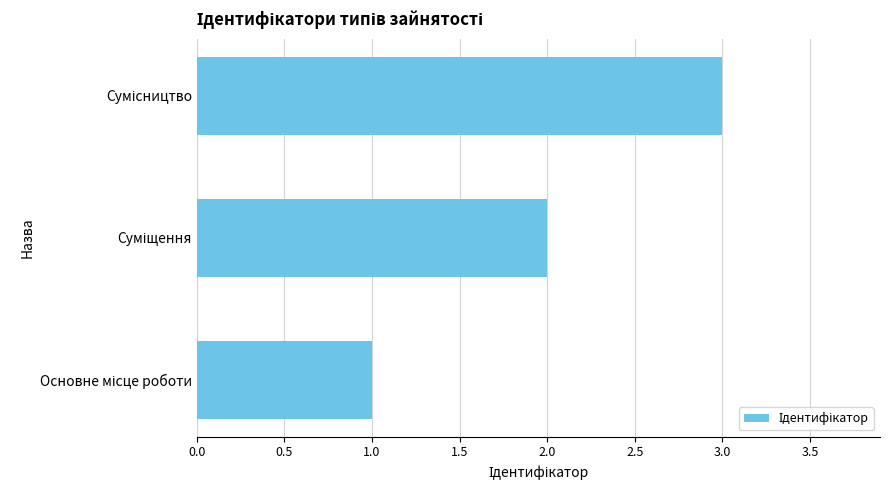

What is the minimum value shown in the chart?

1